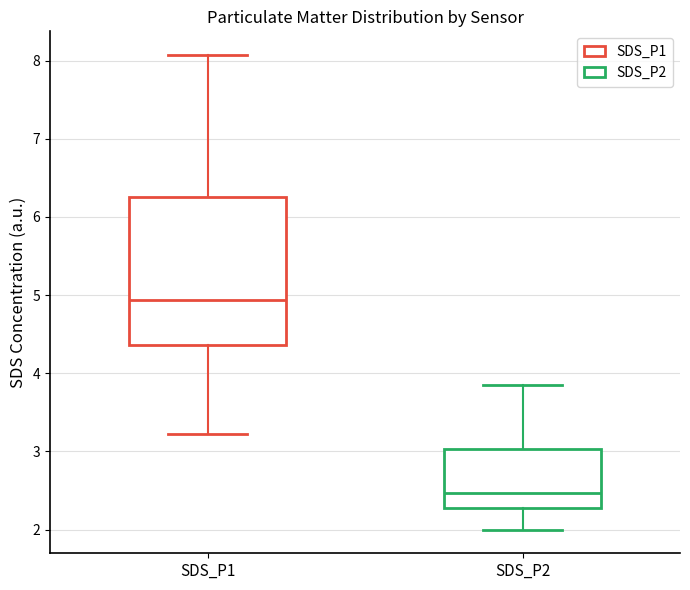

Where does the lower whisker of the box for SDS_P2 end on the y-axis? The values are not printed on the chart, so give them approximately, as read against the axis.

2.0